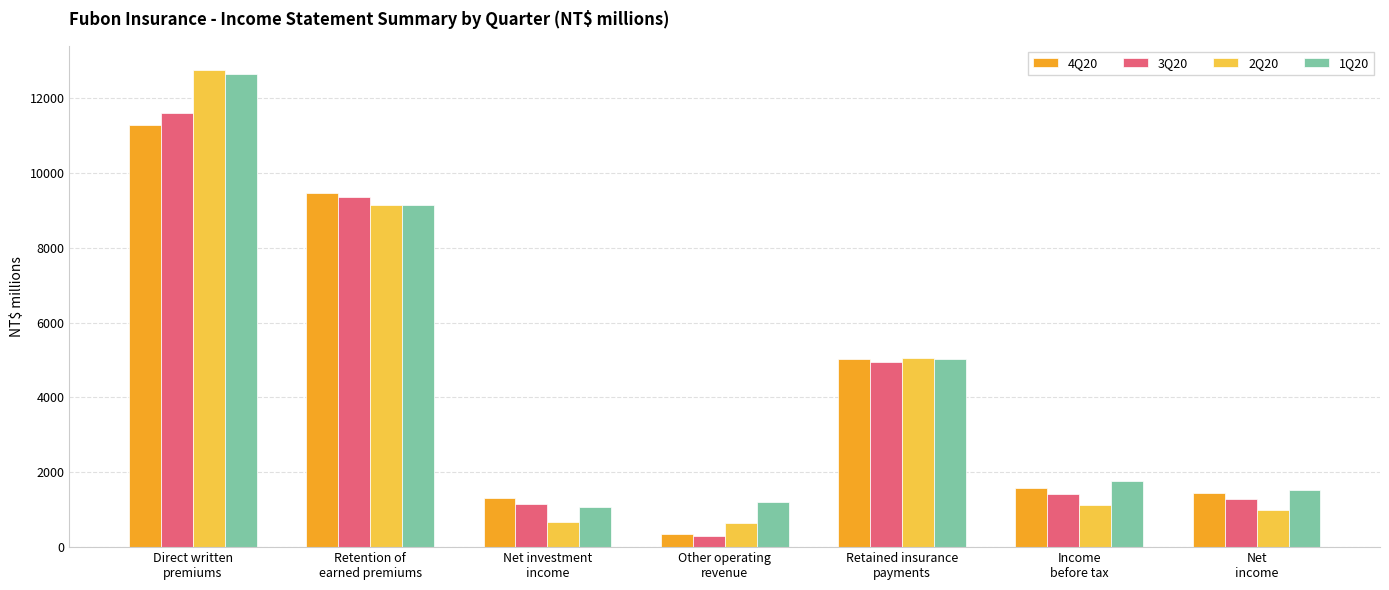

What is the maximum value for 3Q20?

11588.0